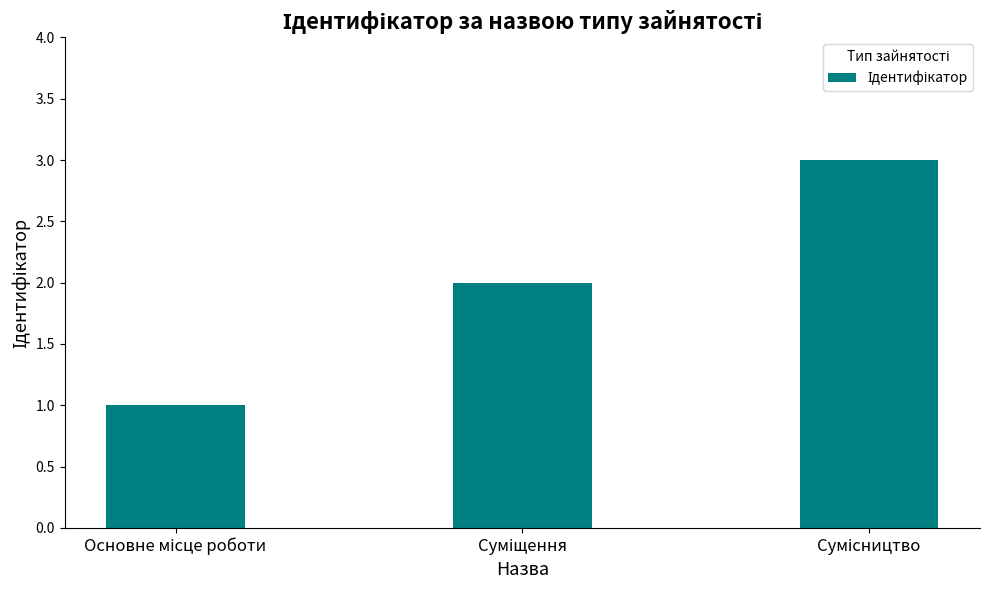

What is the sum of all values?

6